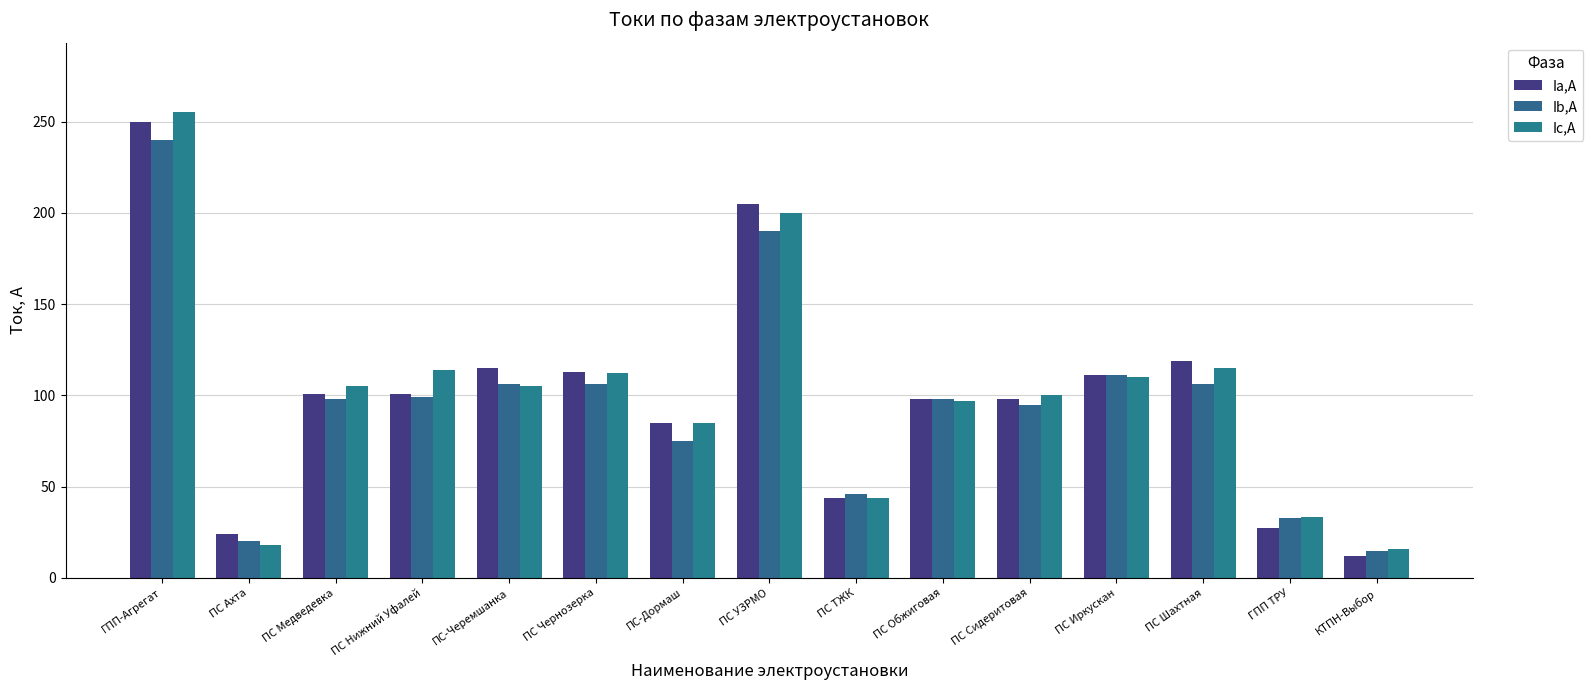

True or false: Ic,А has a value of 272.4 at ПС УЗРМО.

False